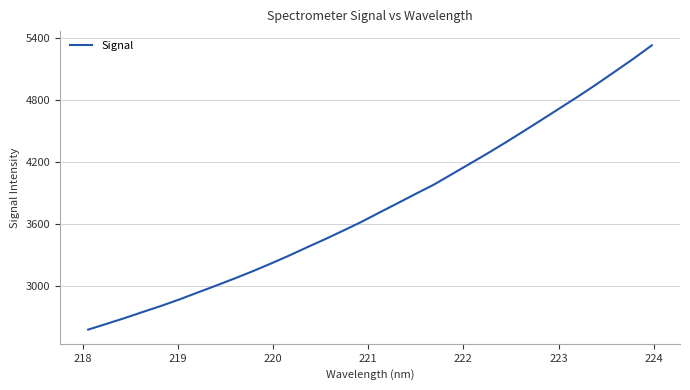

How many values are below 3710?

16